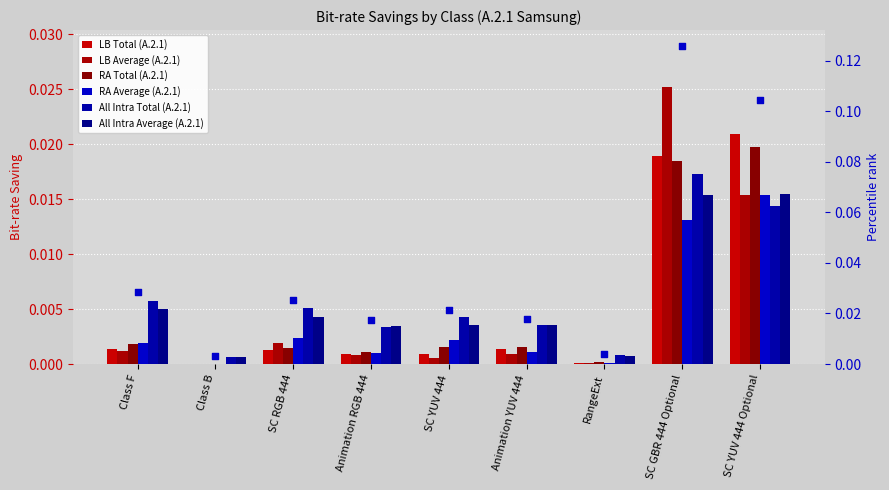

Which series reaches the minimum Y coordinate?

LB Total (A.2.1)